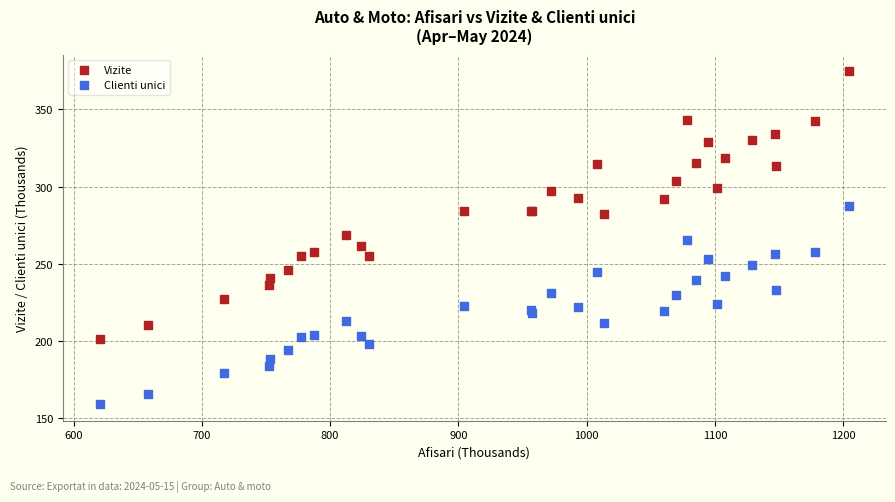

Which series has the largest Y range (max minus min)?

Vizite